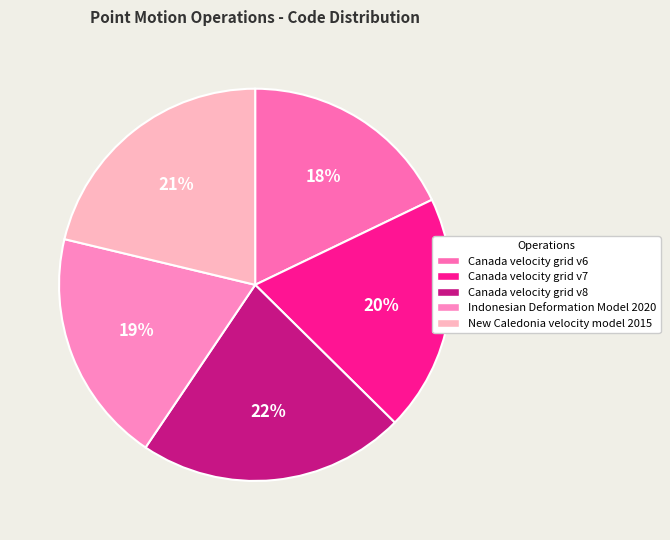

Which category has the smallest portion of the pie?

Canada velocity grid v6